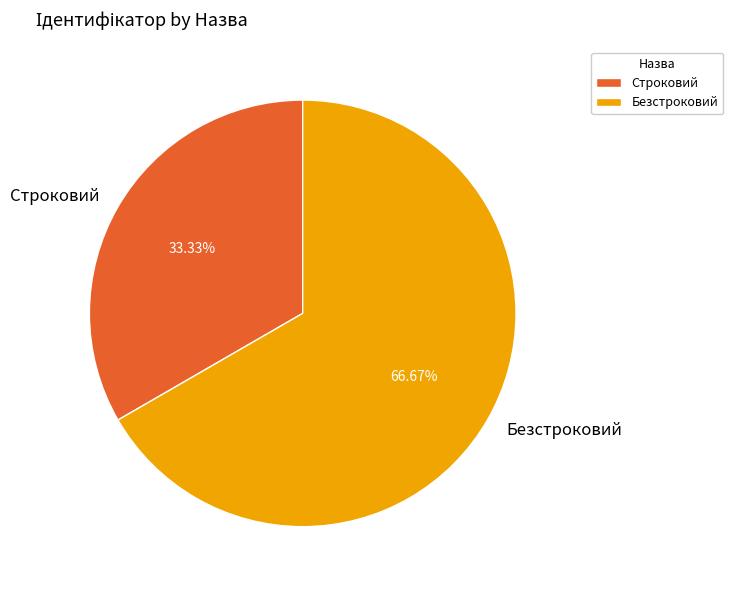

How many segments does this pie chart have?

2